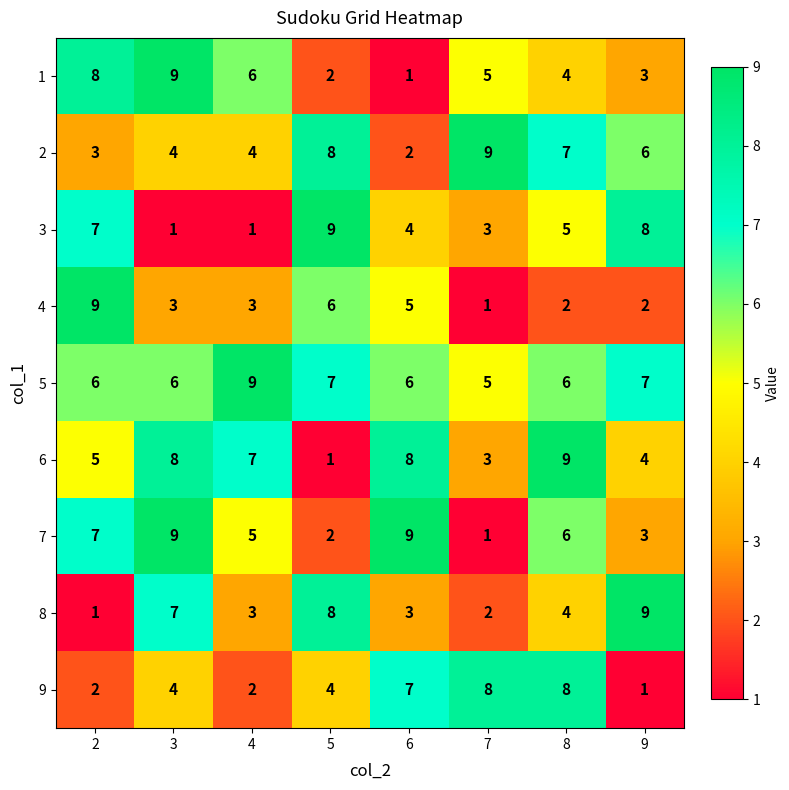

What is the greatest value displayed?

9